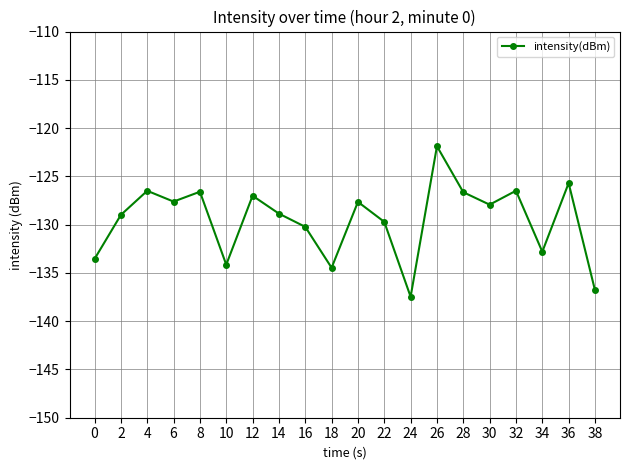

Which label corresponds to the smallest value in the chart?

24